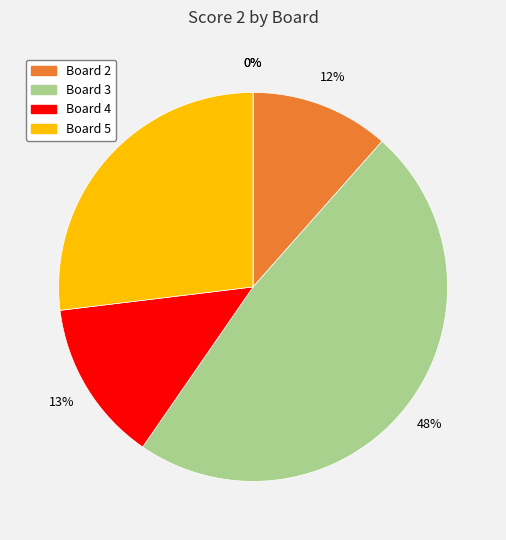

What percentage is NOT represented by Board 3?

51.9%